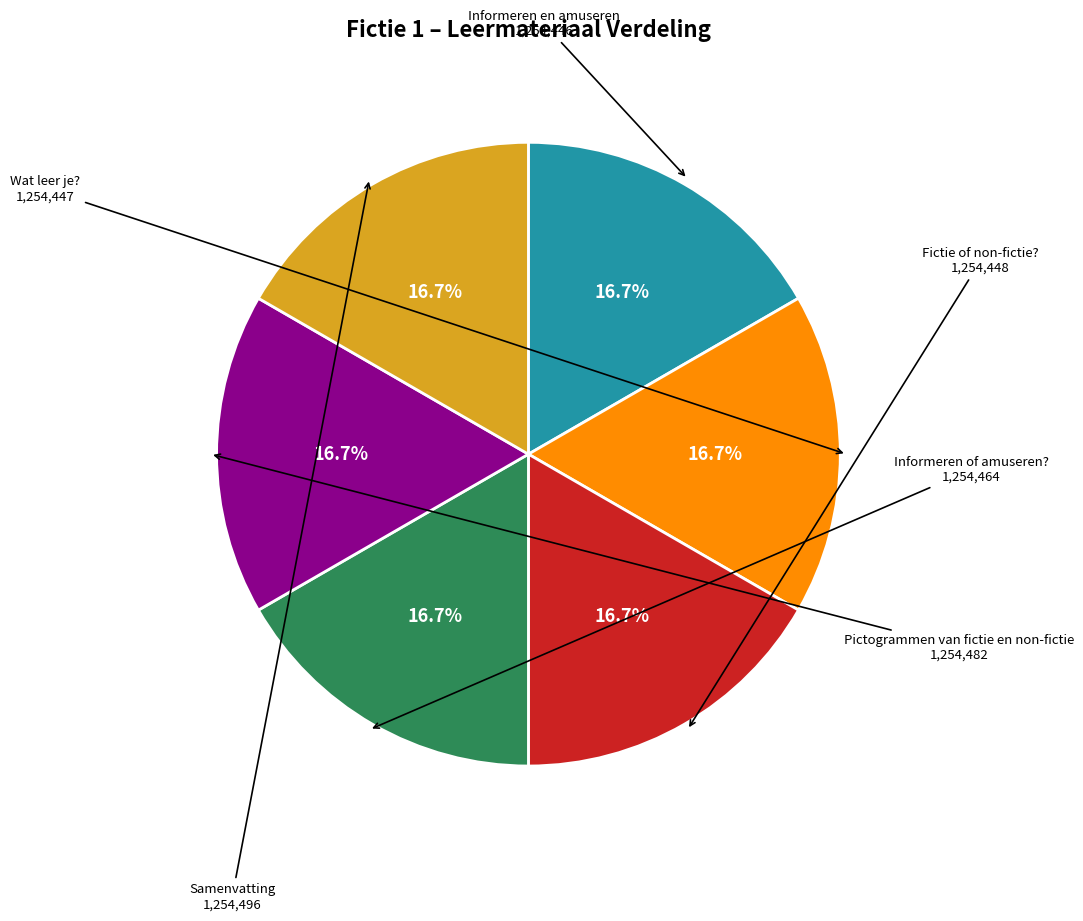

Does any single category account for the majority?

No